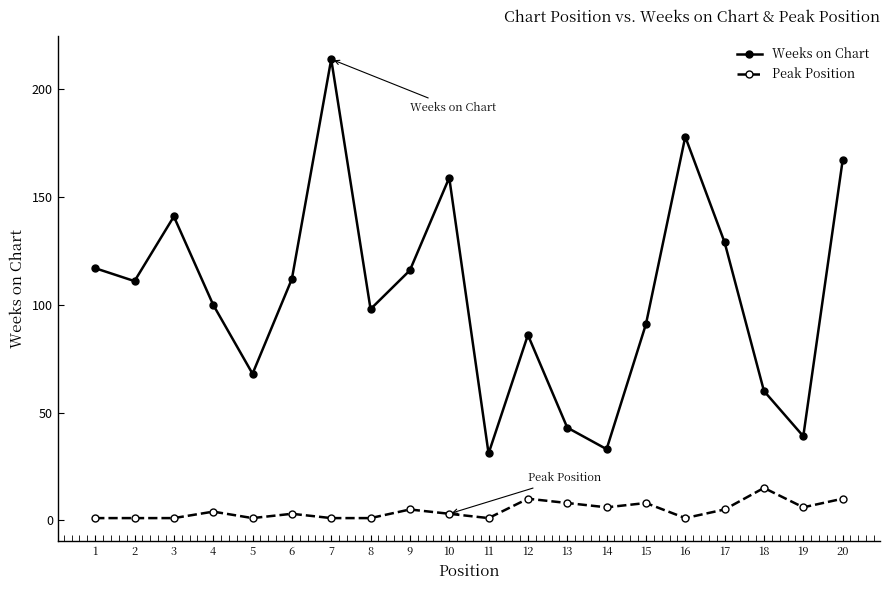

Rank the series by their average value, from lowest to highest.

Peak Position, Weeks on Chart